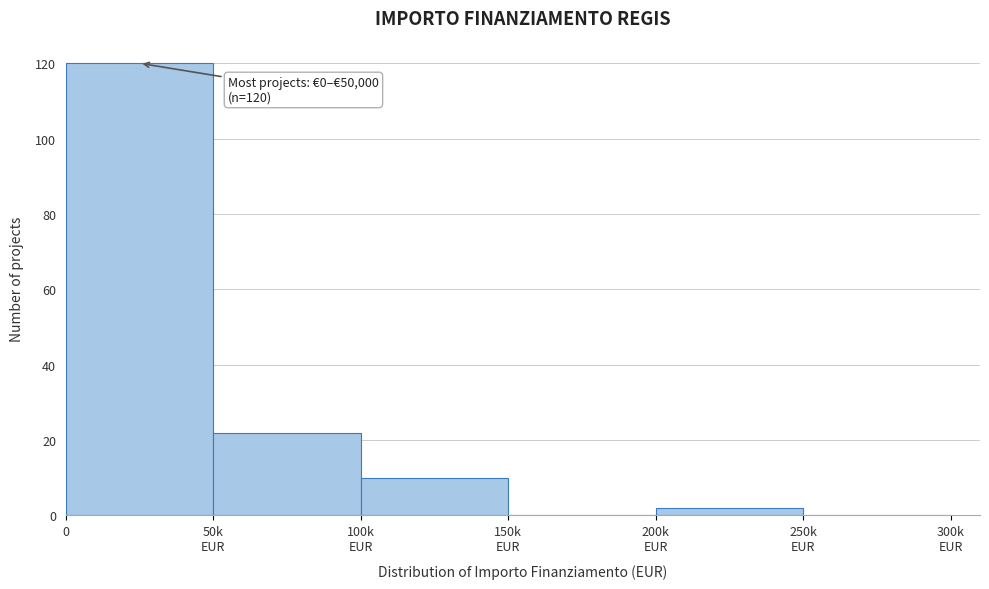

True or false: the data shows 73 at 0.

False